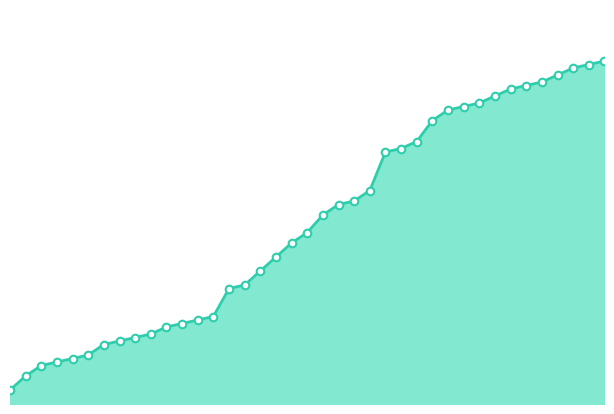

Is this an area chart (filled region under the line)?

Yes